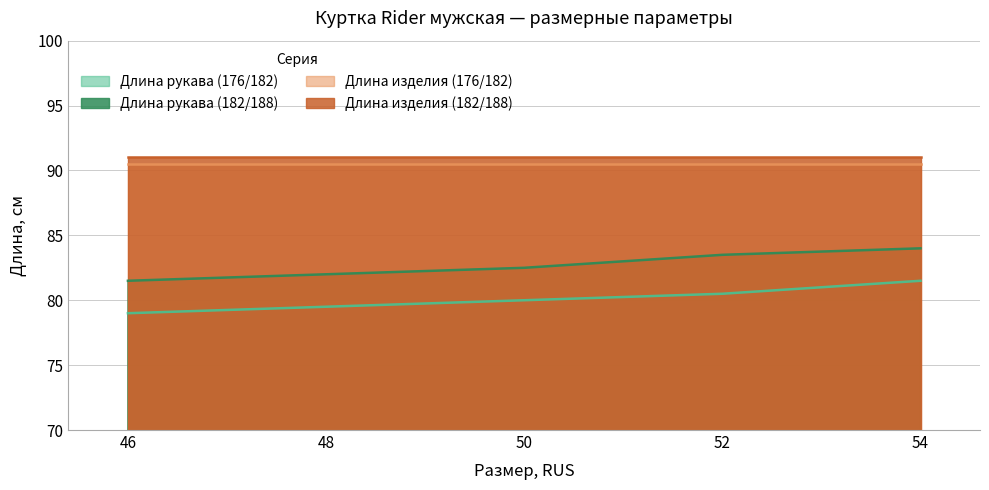

Rank the series at 48 from lowest to highest value.

Длина рукава (176/182), Длина рукава (182/188), Длина изделия (176/182), Длина изделия (182/188)